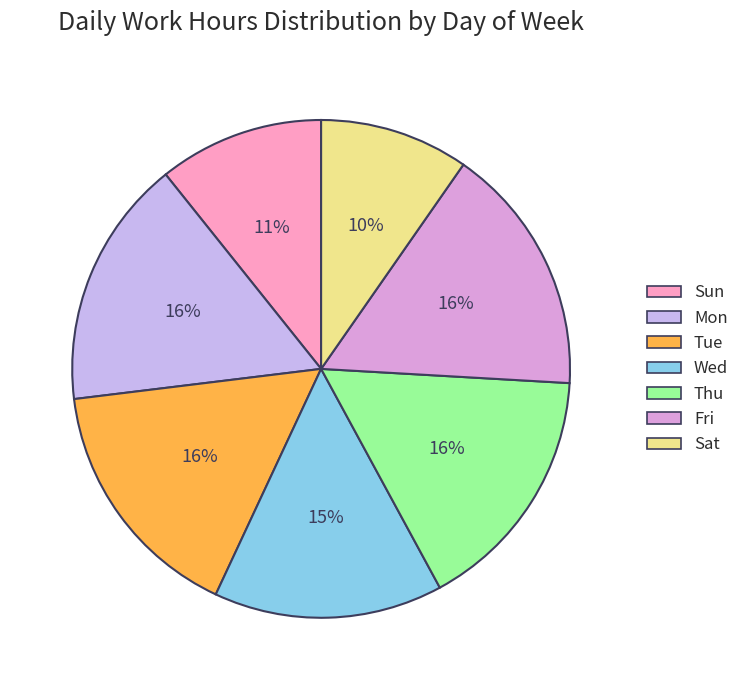

Which slice is the largest?

Mon